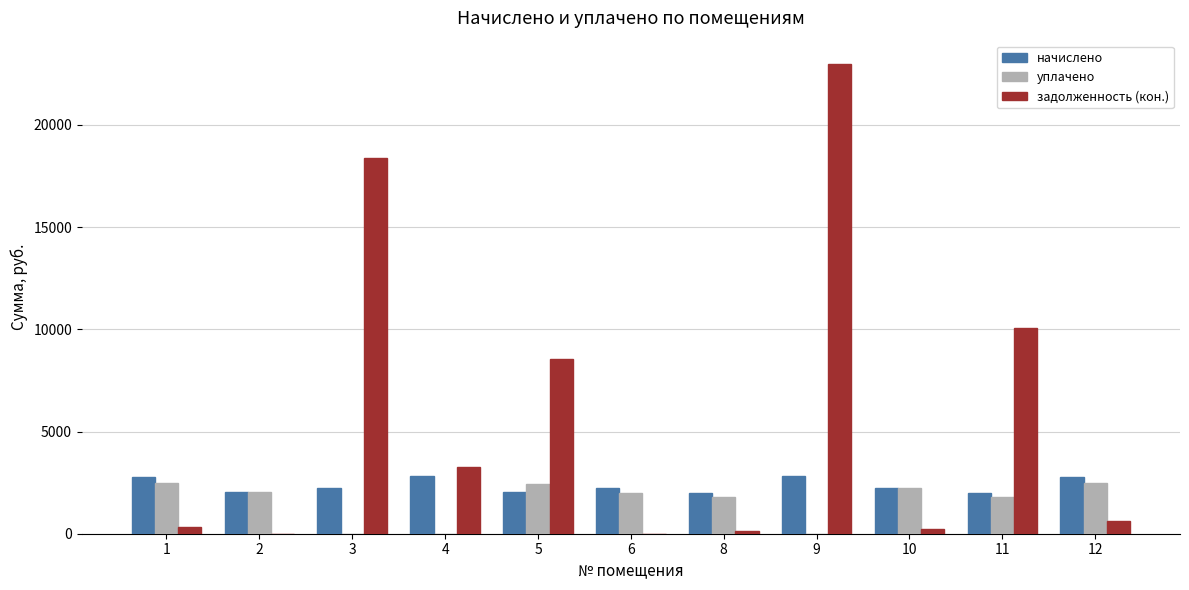

Which category has the highest value in the задолженность (кон.) series?

9